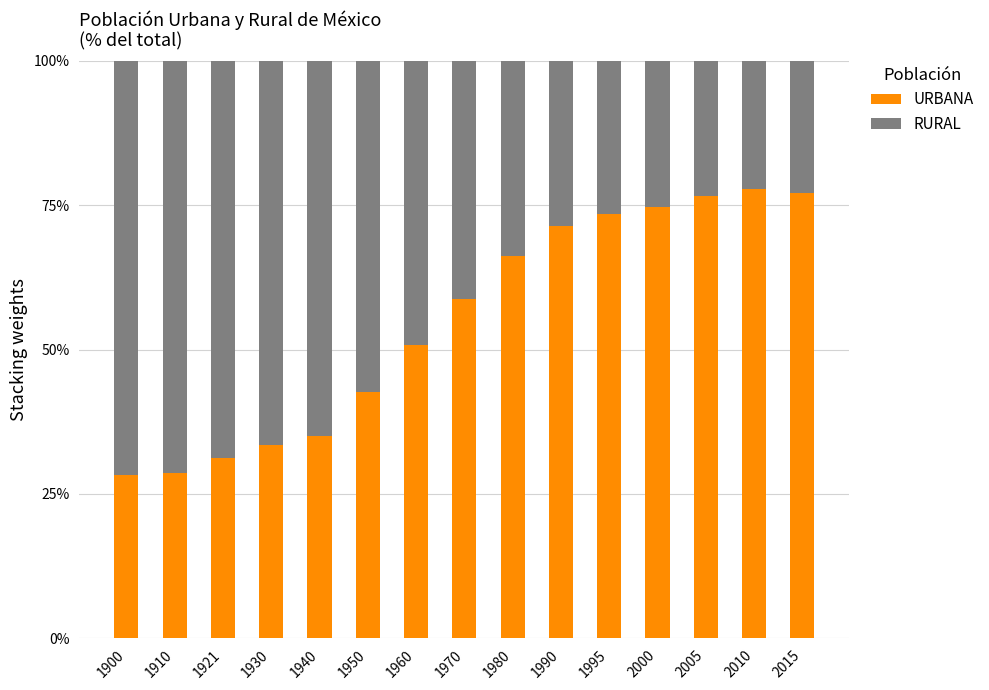

Reading left to right, what are the values for URBANA?

1900=28.3	1910=28.7	1921=31.1	1930=33.5	1940=35.1	1950=42.6	1960=50.7	1970=58.7	1980=66.3	1990=71.3	1995=73.5	2000=74.6	2005=76.5	2010=77.8	2015=77.0